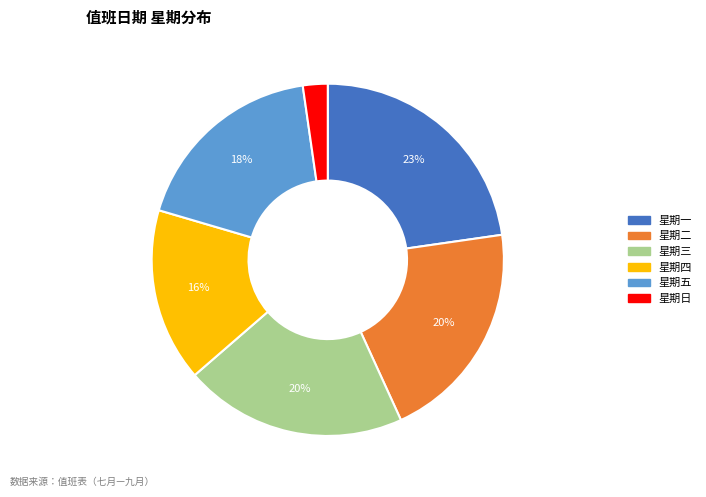

To the nearest percent, what portion does 星期三 represent?

20%